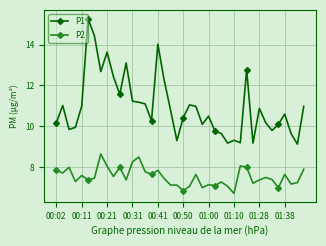

What is the minimum value shown in the chart?

6.7